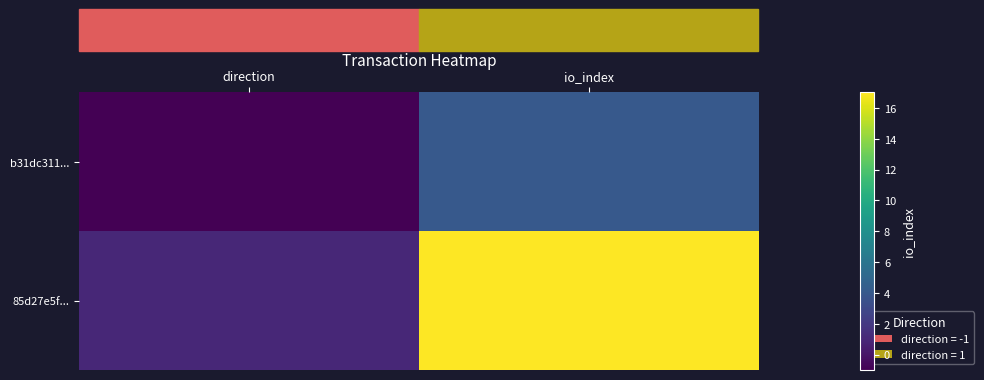

At io_index, list the series in order from largest to smallest.

85d27e5f..., b31dc311...